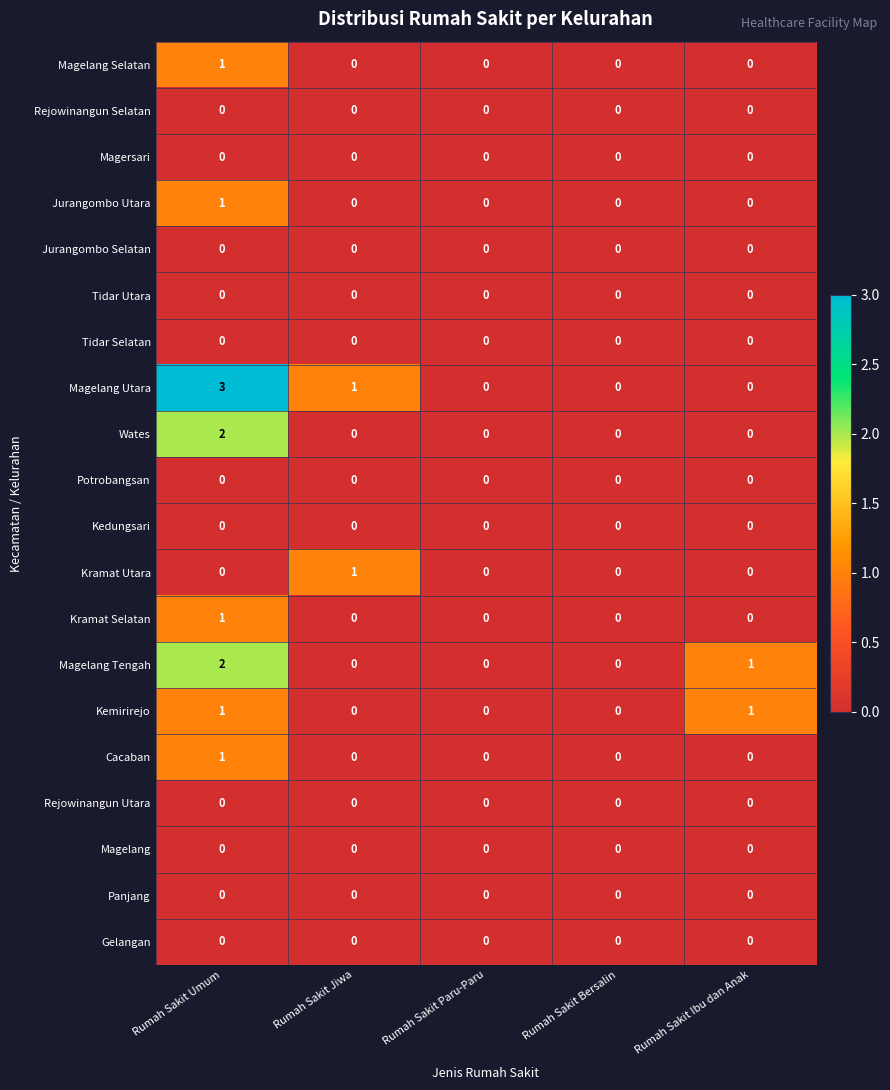

Which series changed the most between Rumah Sakit Umum and Rumah Sakit Ibu dan Anak?

Magelang Utara